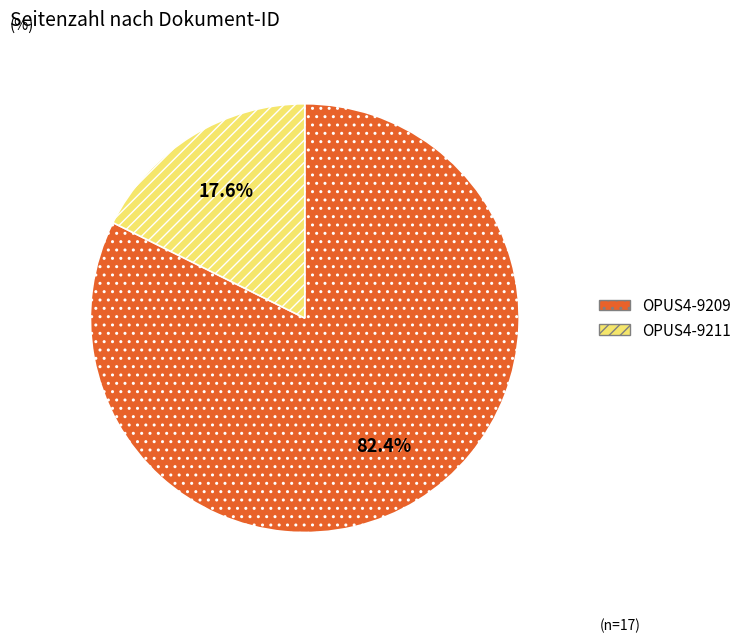

Approximately how many times larger is the value at OPUS4-9209 compared to OPUS4-9211?

4.7